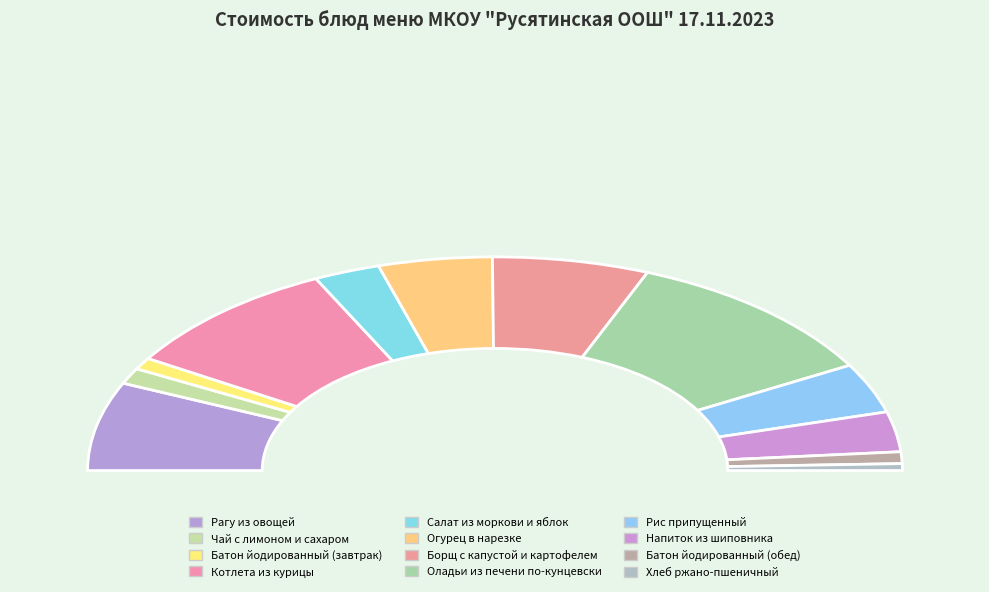

Rank the categories by value from highest to lowest.

Оладьи из печени по-кунцевски, Котлета из курицы, Рагу из овощей, Борщ с капустой и картофелем, Огурец в нарезке, Рис припущенный, Напиток из шиповника, Салат из моркови и яблок, Чай с лимоном и сахаром, Батон йодированный (завтрак), Батон йодированный (обед), Хлеб ржано-пшеничный